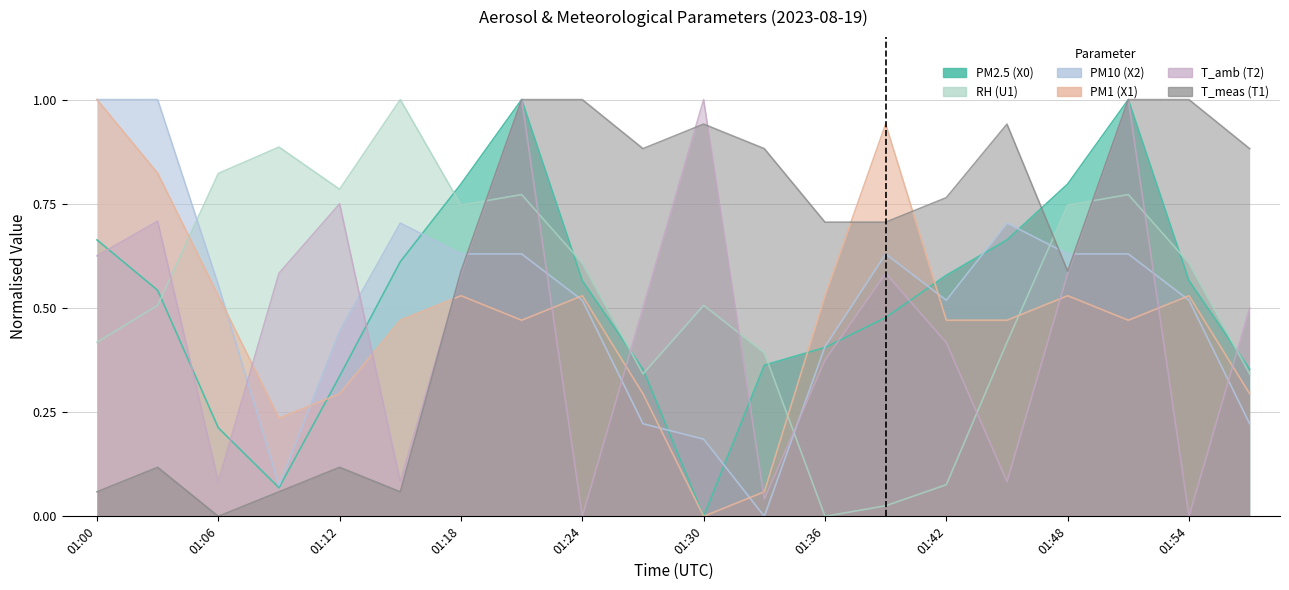

At which category is the sum across all series the highest?

01:21